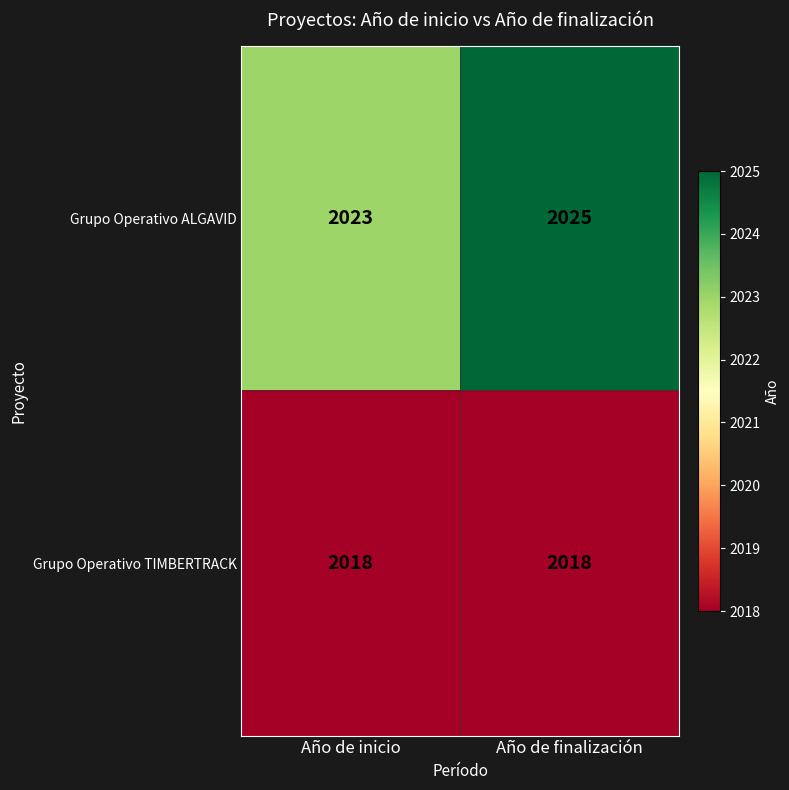

Reading left to right, extract all data points from this chart.

Grupo Operativo ALGAVID: 2023	2025
Grupo Operativo TIMBERTRACK: 2018	2018